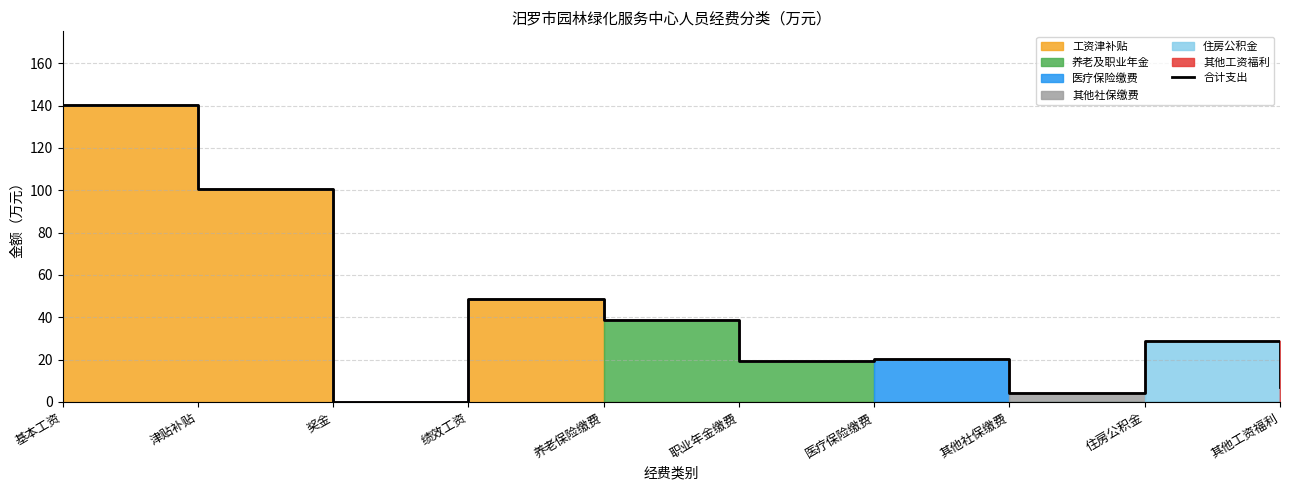

Rank the categories by value from lowest to highest.

奖金, 其他社保缴费, 其他工资福利, 职业年金缴费, 医疗保险缴费, 住房公积金, 养老保险缴费, 绩效工资, 津贴补贴, 基本工资